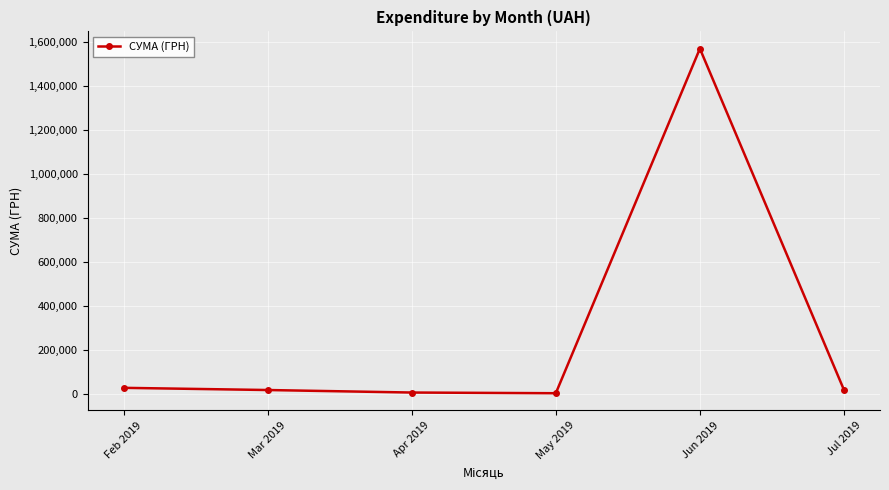

What is the value of the 5th point from the left?

1568189.9